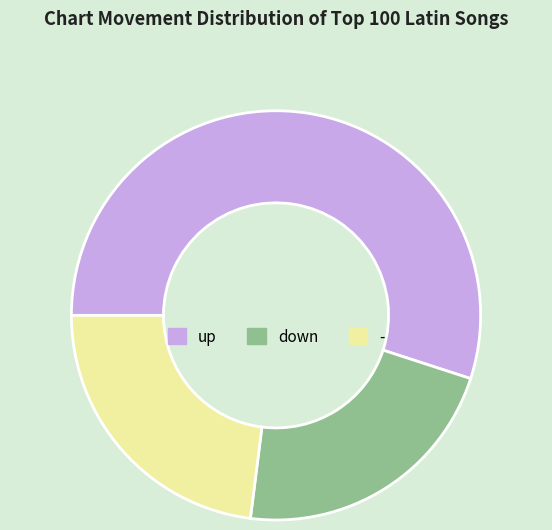

How many segments does this pie chart have?

3